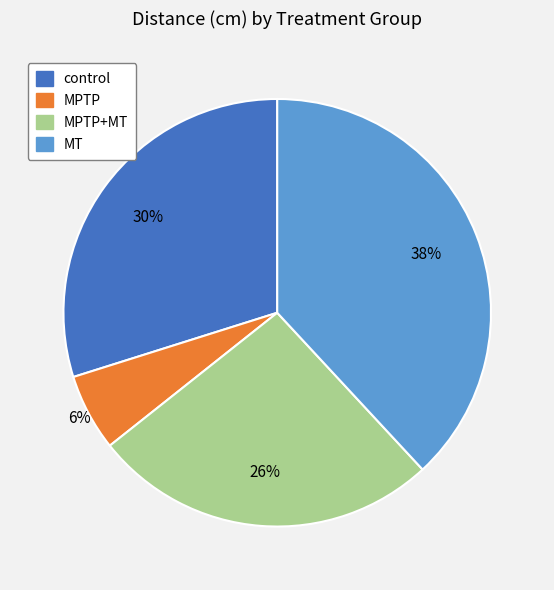

To the nearest percent, what is the average slice percentage?

25%